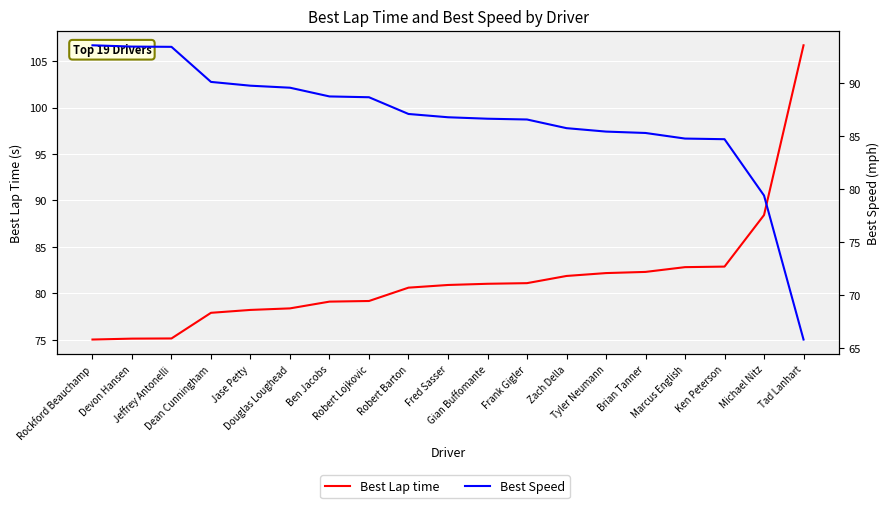

Rank the categories by Best Lap time value from lowest to highest.

Rockford Beauchamp, Devon Hansen, Jeffrey Antonelli, Dean Cunningham, Jase Petty, Douglas Loughead, Ben Jacobs, Robert Lojkovic, Robert Barton, Fred Sasser, Gian Buffomante, Frank Gigler, Zach Della, Tyler Neumann, Brian Tanner, Marcus English, Ken Peterson, Michael Nitz, Tad Lanhart